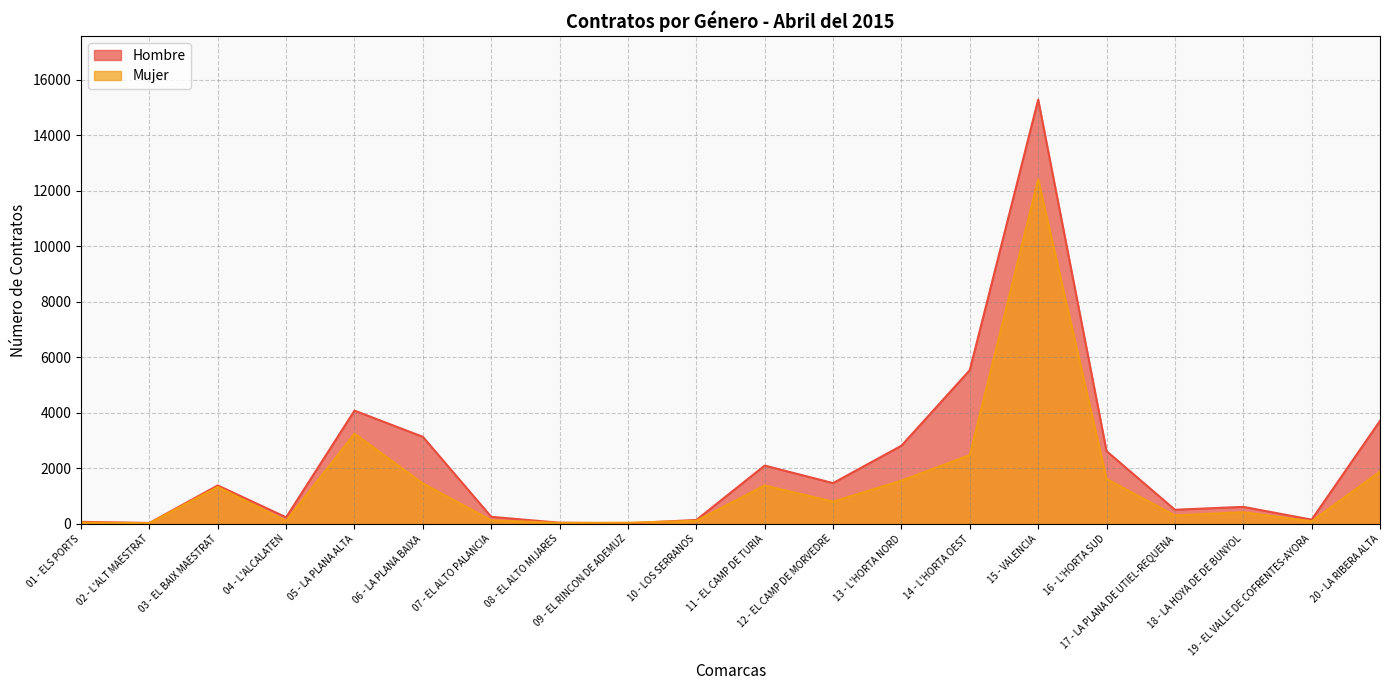

Reading right to left, list all the values displayed in this chart.

Hombre: 20 - LA RIBERA ALTA=3709	19 - EL VALLE DE COFRENTES-AYORA=149	18 - LA HOYA DE DE BUNYOL=611	17 - LA PLANA DE UTIEL-REQUENA=506	16 - L'HORTA SUD=2619	15 - VALENCIA=15281	14 - L'HORTA OEST=5536	13 - L'HORTA NORD=2814	12 - EL CAMP DE MORVEDRE=1466	11 - EL CAMP DE TURIA=2098	10 - LOS SERRANOS=138	09 - EL RINCON DE ADEMUZ=16	08 - EL ALTO MIJARES=39	07 - EL ALTO PALANCIA=251	06 - LA PLANA BAIXA=3134	05 - LA PLANA ALTA=4078	04 - L'ALCALATEN=234	03 - EL BAIX MAESTRAT=1382	02 - L'ALT MAESTRAT=30	01 - ELS PORTS=70
Mujer: 20 - LA RIBERA ALTA=1883	19 - EL VALLE DE COFRENTES-AYORA=92	18 - LA HOYA DE DE BUNYOL=416	17 - LA PLANA DE UTIEL-REQUENA=302	16 - L'HORTA SUD=1614	15 - VALENCIA=12404	14 - L'HORTA OEST=2475	13 - L'HORTA NORD=1556	12 - EL CAMP DE MORVEDRE=799	11 - EL CAMP DE TURIA=1380	10 - LOS SERRANOS=109	09 - EL RINCON DE ADEMUZ=39	08 - EL ALTO MIJARES=33	07 - EL ALTO PALANCIA=127	06 - LA PLANA BAIXA=1455	05 - LA PLANA ALTA=3247	04 - L'ALCALATEN=106	03 - EL BAIX MAESTRAT=1327	02 - L'ALT MAESTRAT=23	01 - ELS PORTS=45